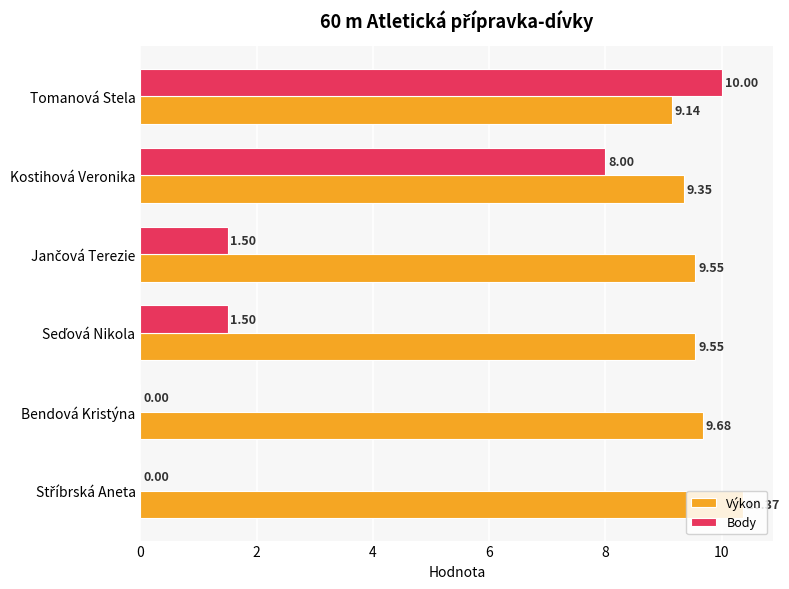

Which series has the largest total across all categories?

Výkon